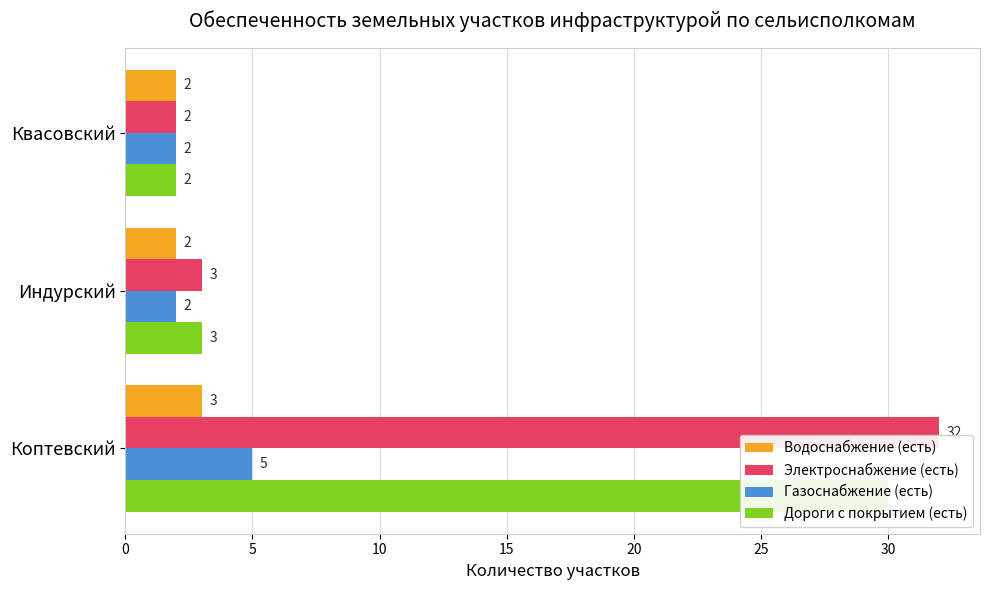

Which series has the widest spread of values?

Электроснабжение (есть)